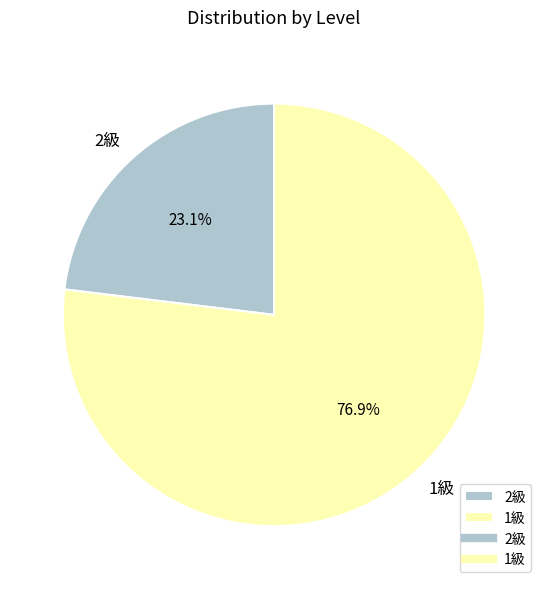

True or false: 2級 accounts for 12% of the total.

False